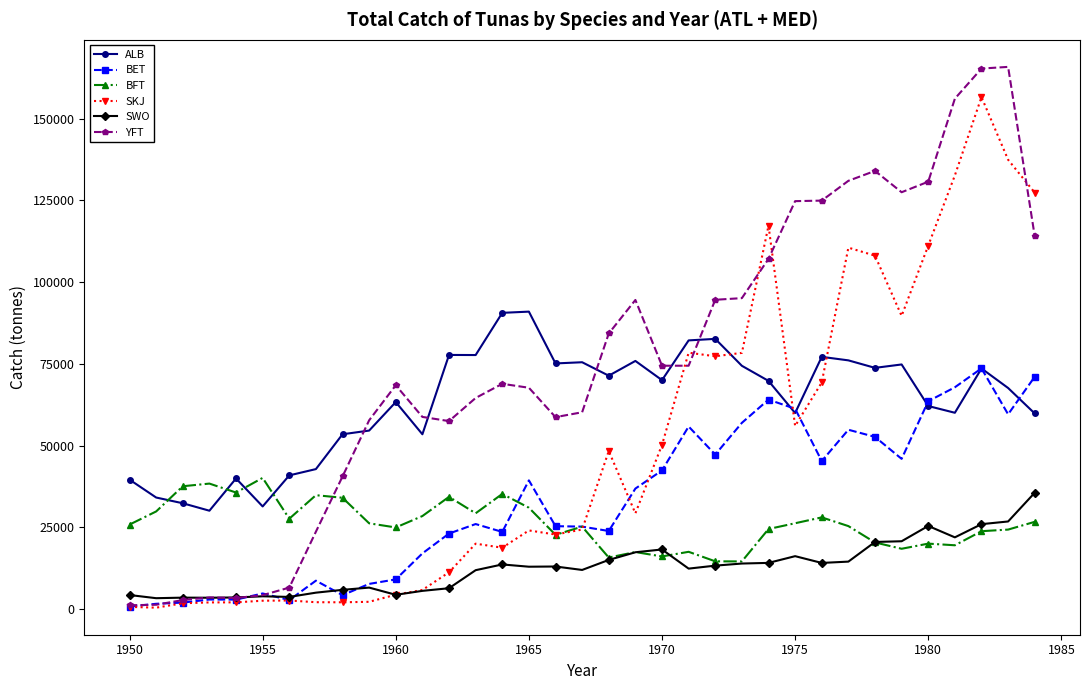

True or false: BFT and ALB intersect in this chart.

True